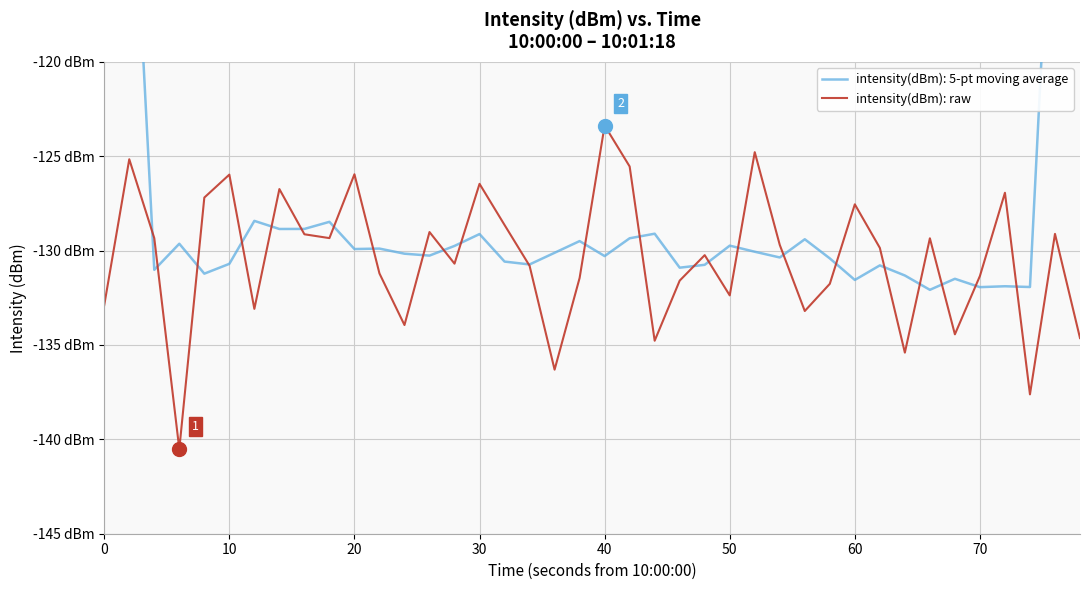

How many values are below -129?

28